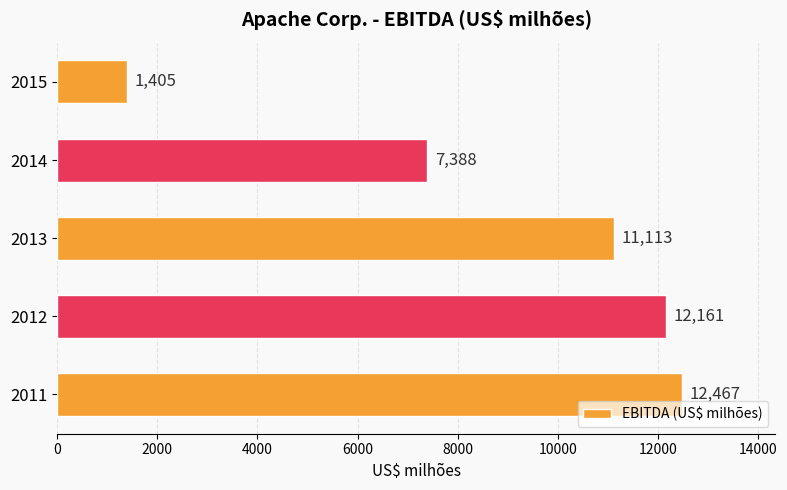

List the labels in order of value, largest first.

2011, 2012, 2013, 2014, 2015